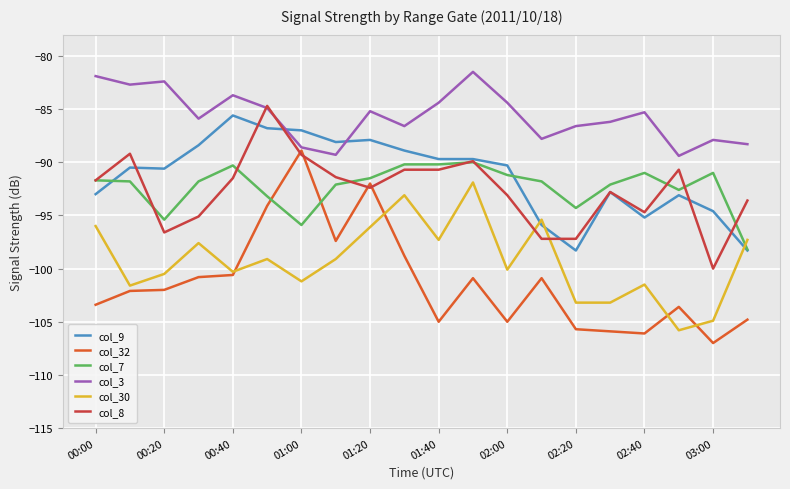

Which series has the widest spread of values?

col_32